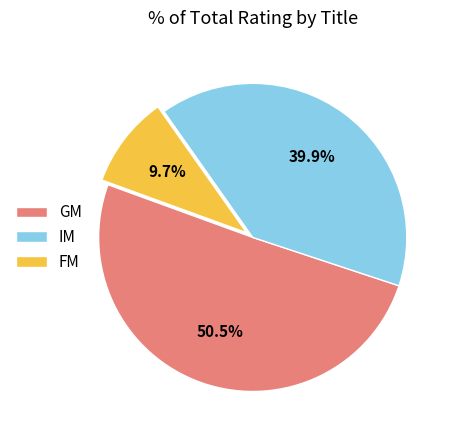

The IM slice represents 15% of the pie. True or false?

False